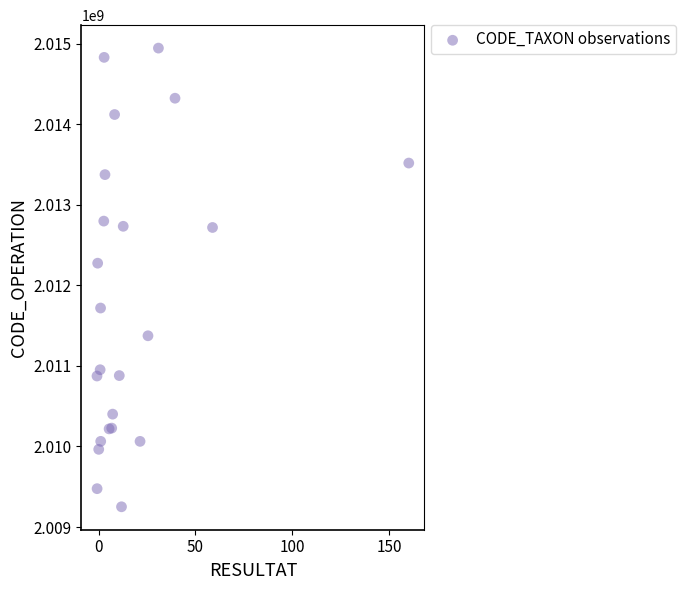

What Y value in the scatter plot is closest to 2012098983?

2012276038.6